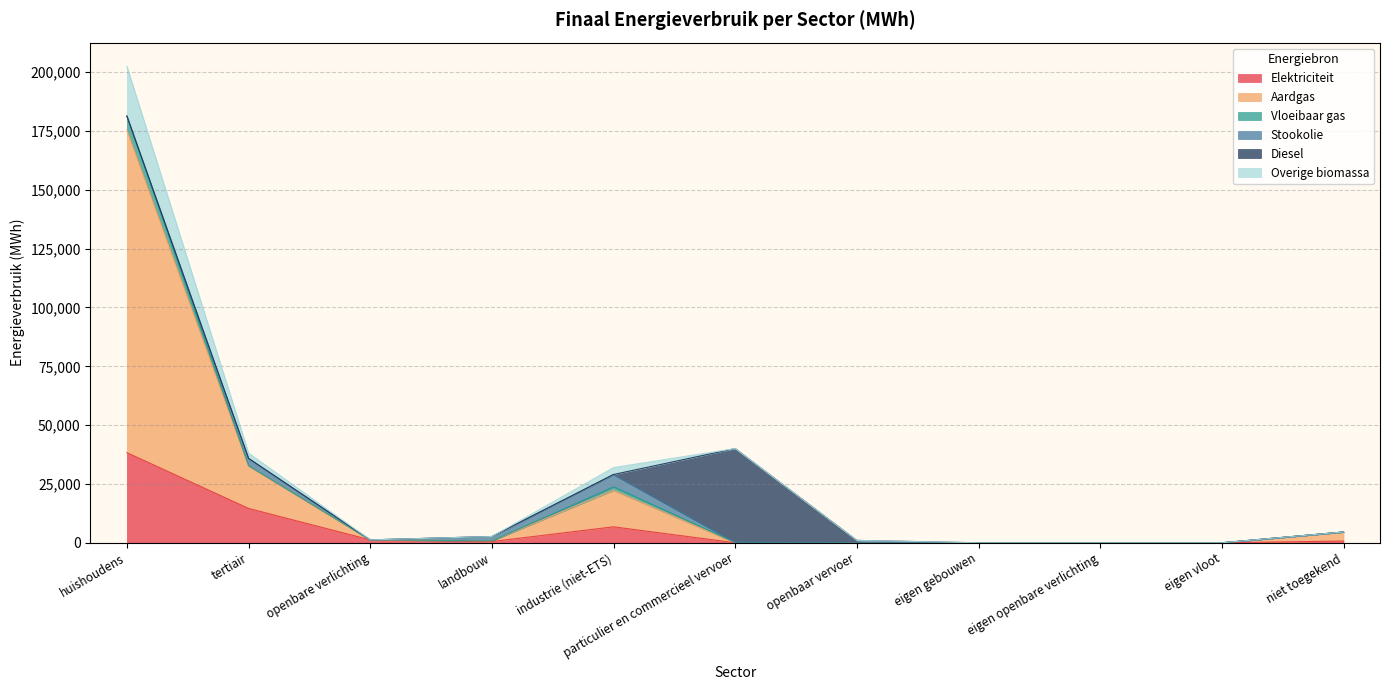

True or false: Overige biomassa has a value of -73525.1 at eigen openbare verlichting.

False